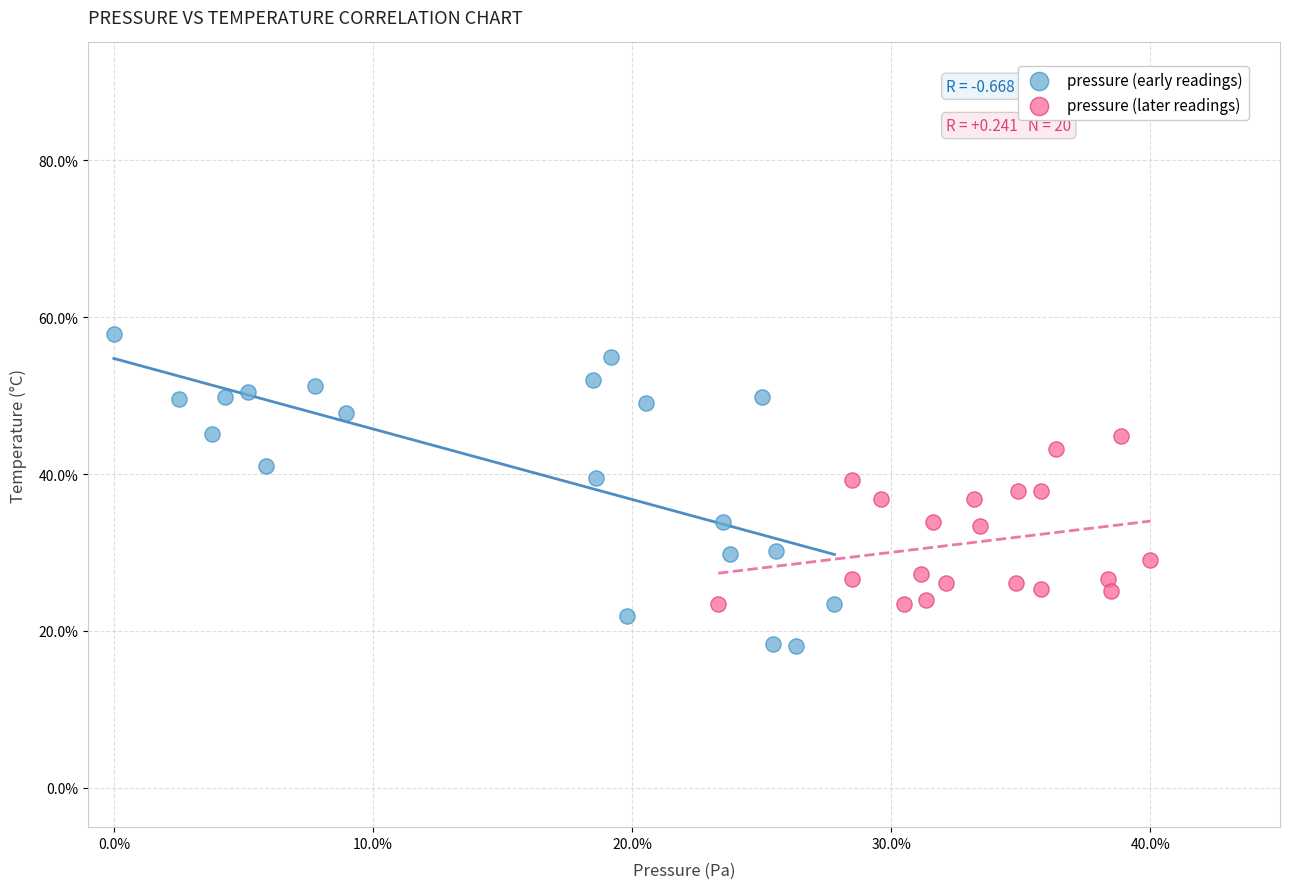

Which series reaches the maximum Y coordinate?

pressure (early readings)